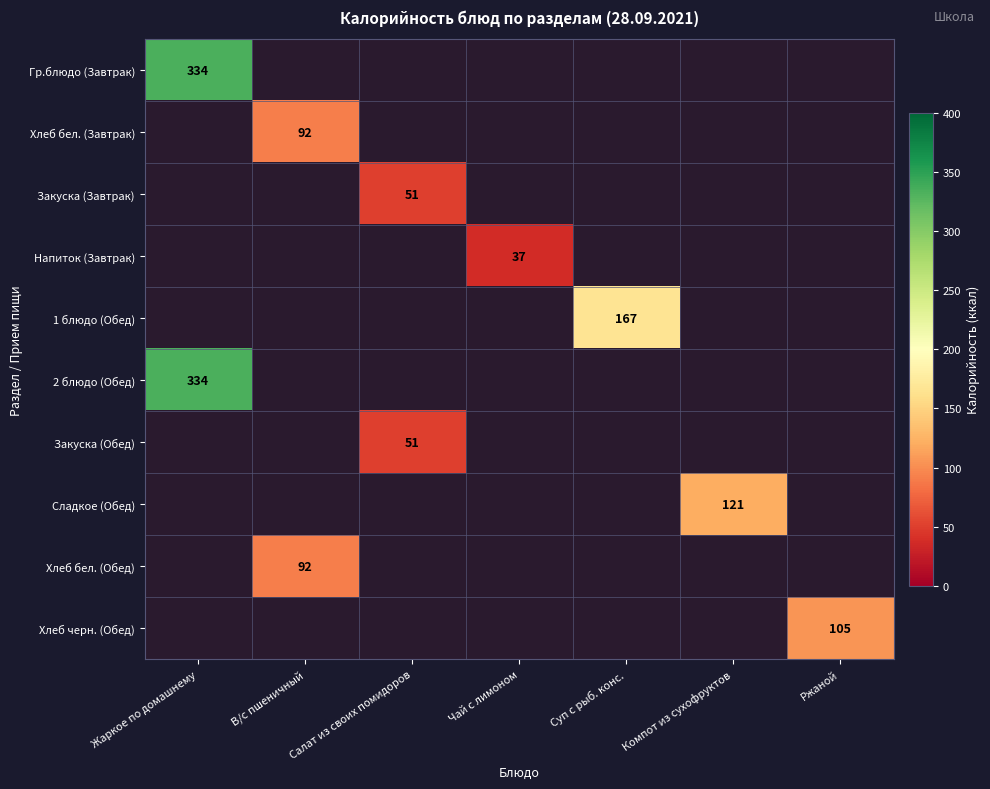

At which category does the chart reach its minimum across all series?

Чай с лимоном